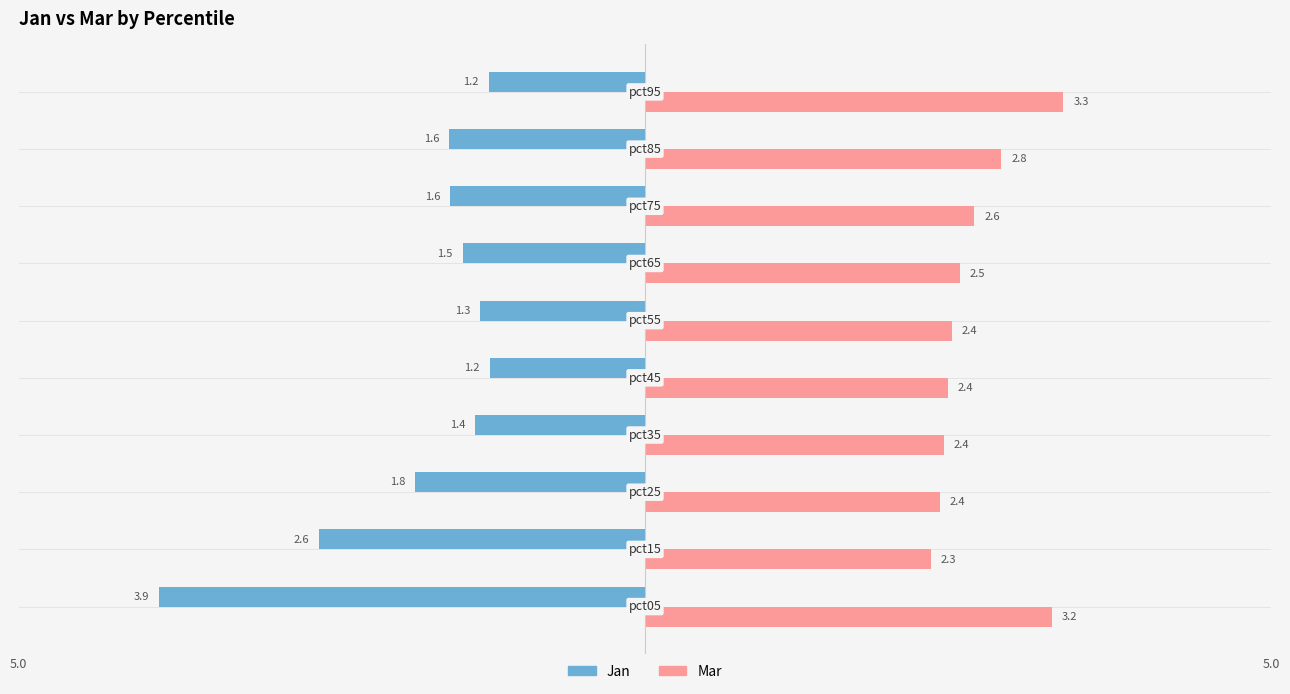

Rank the series by their maximum value, from lowest to highest.

Jan, Mar